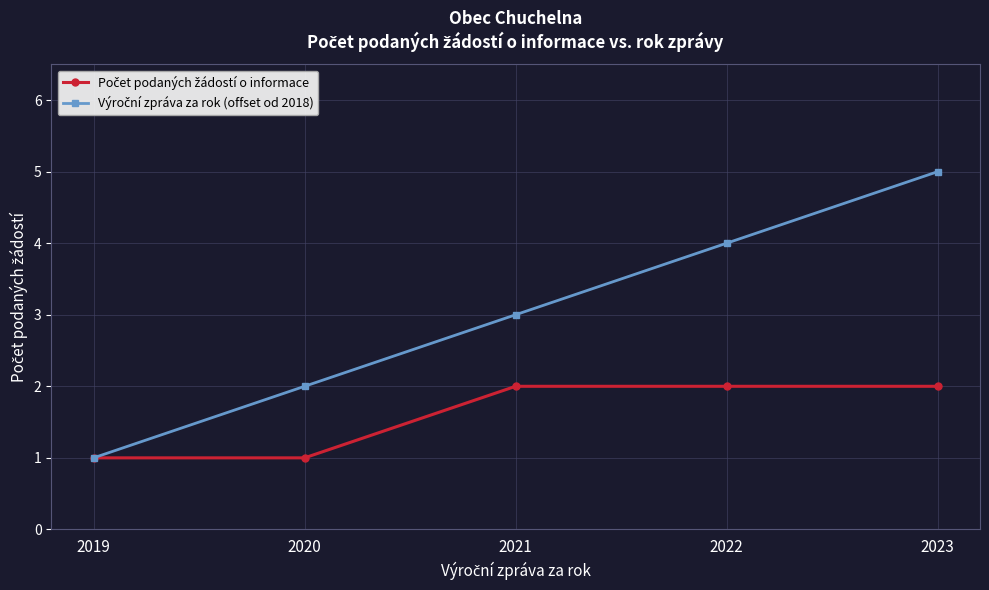

What is the greatest value displayed?

5